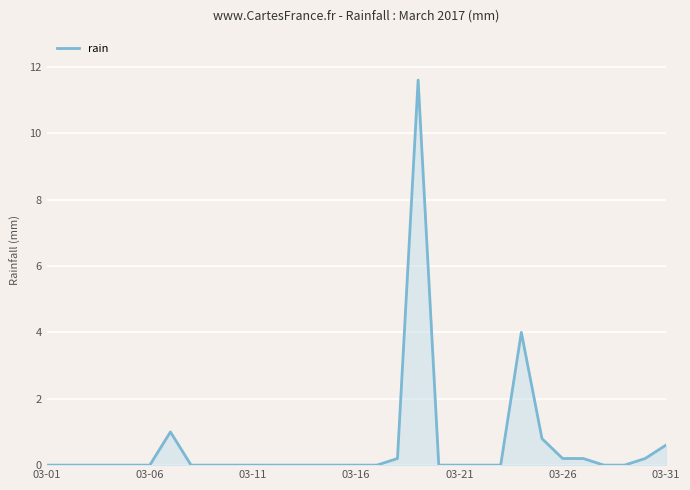

What is the greatest value displayed?

11.6